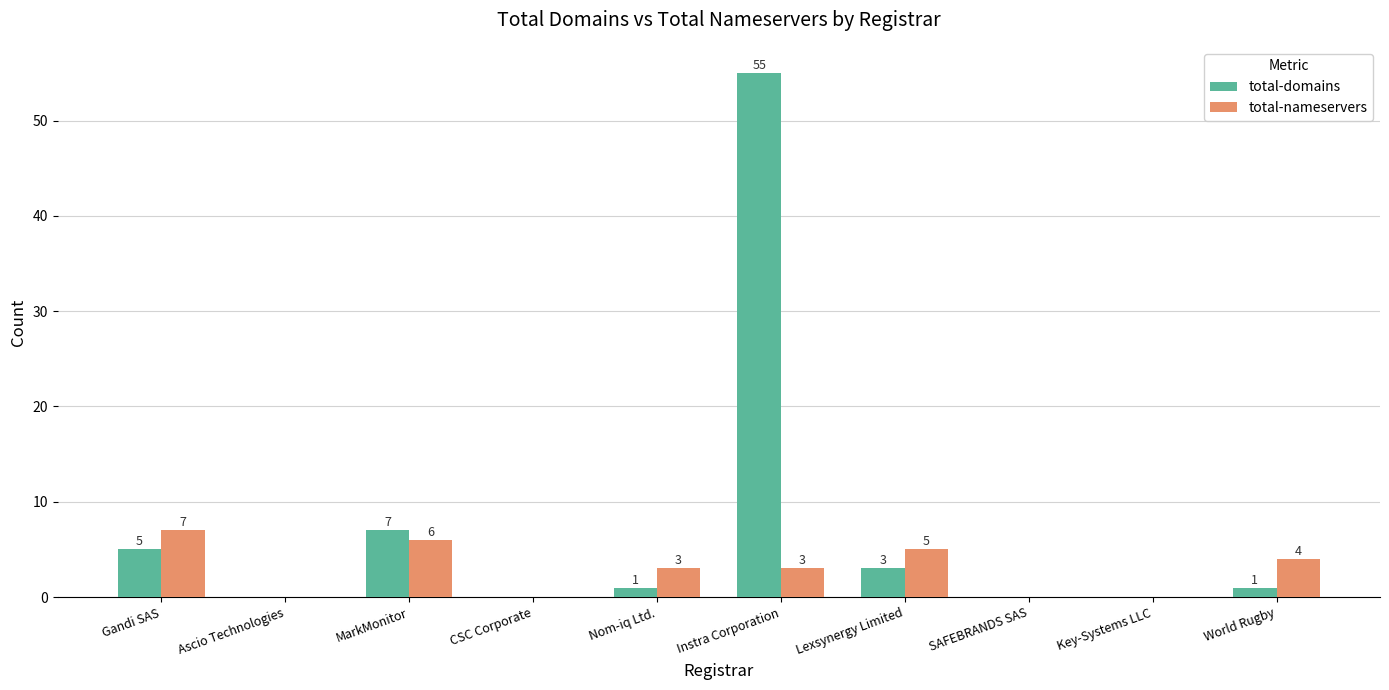

What is the highest value of the total-nameservers series?

7